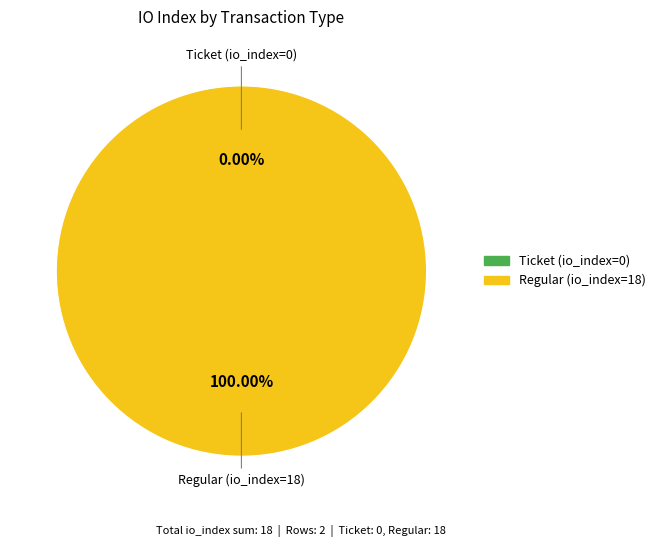

Count the number of slices in the pie.

2